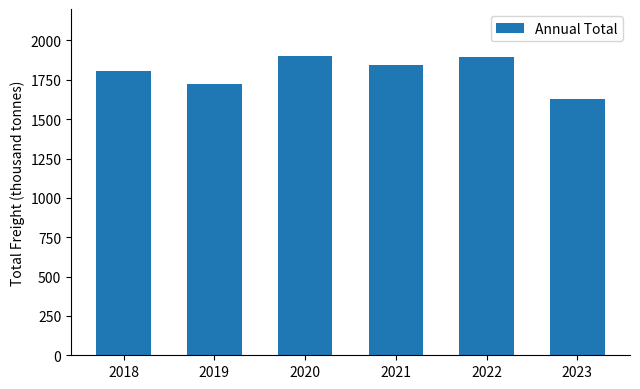

At which label does the data first exceed 1844?

2020